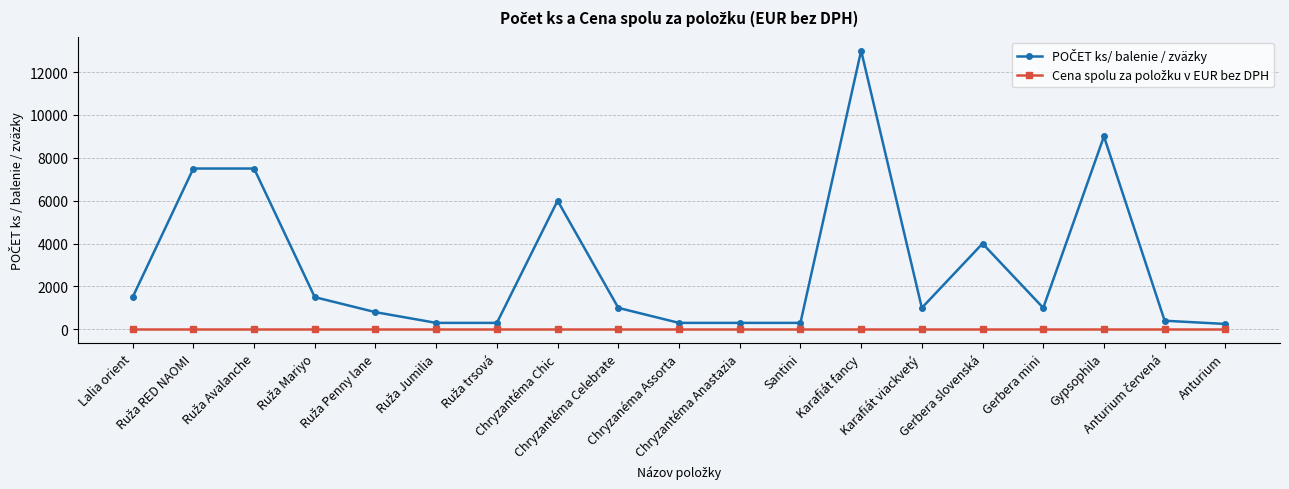

At how many categories does at least one series exceed 6096?

4